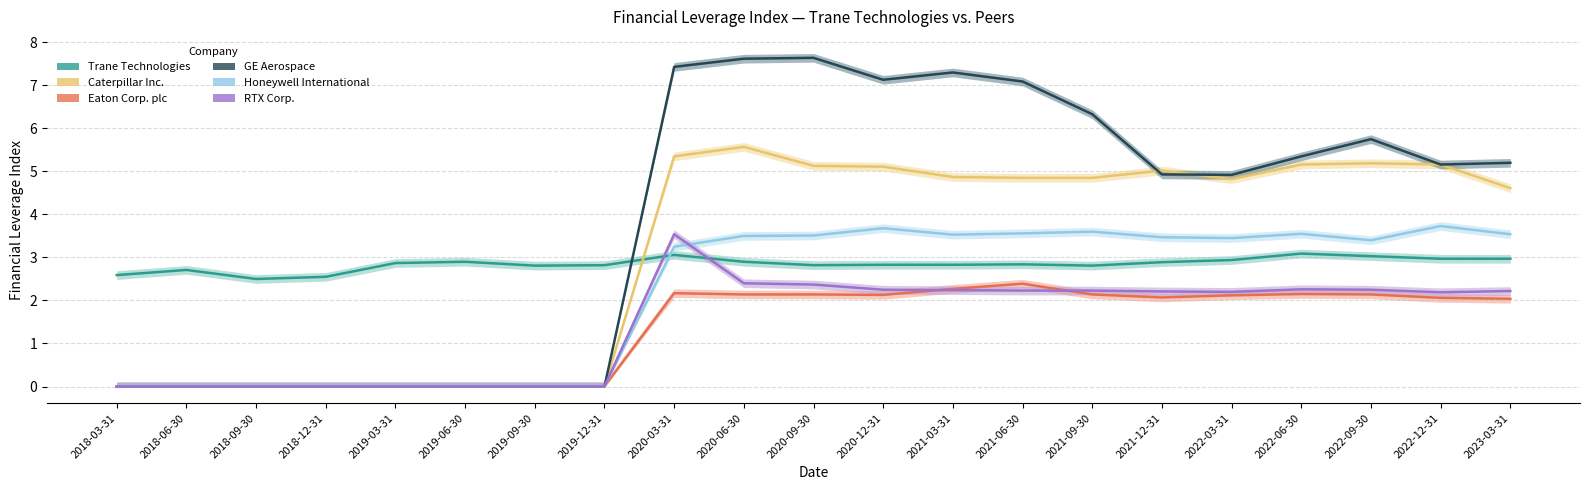

What is the total value across all series at 2018-06-30?

2.7